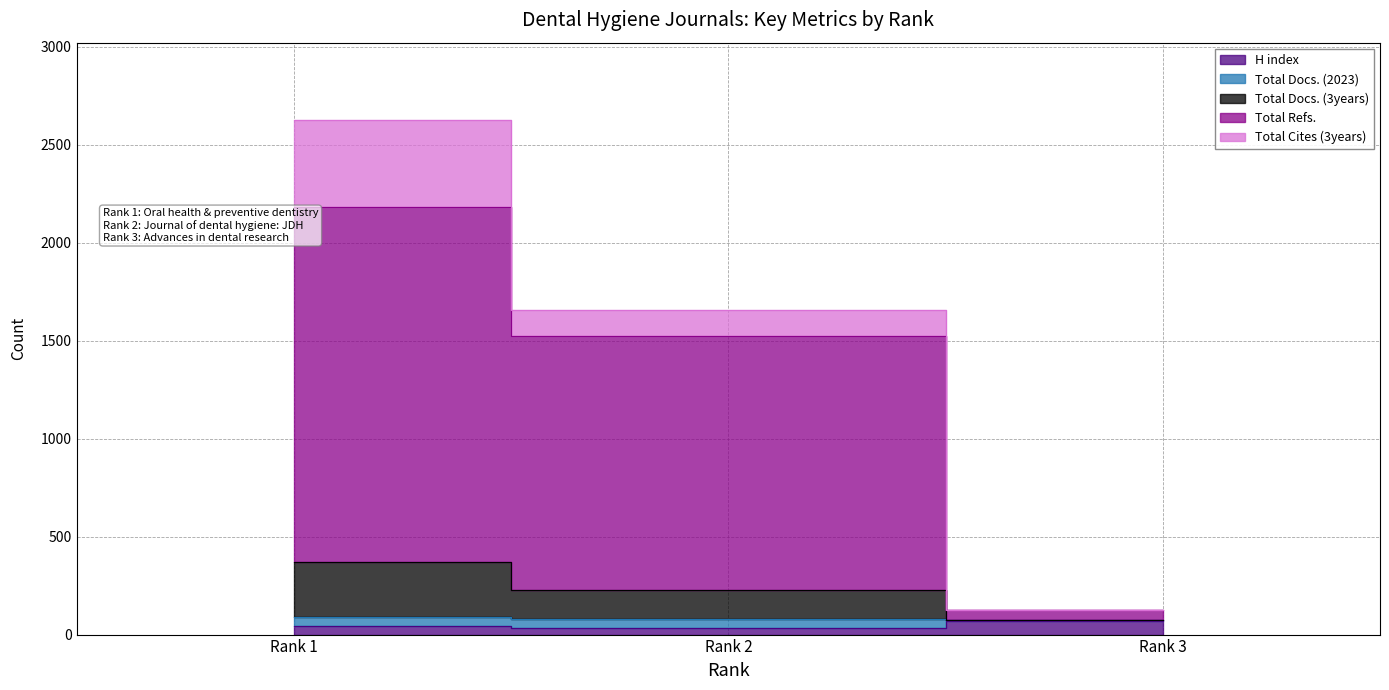

Does the chart have visible grid lines?

Yes